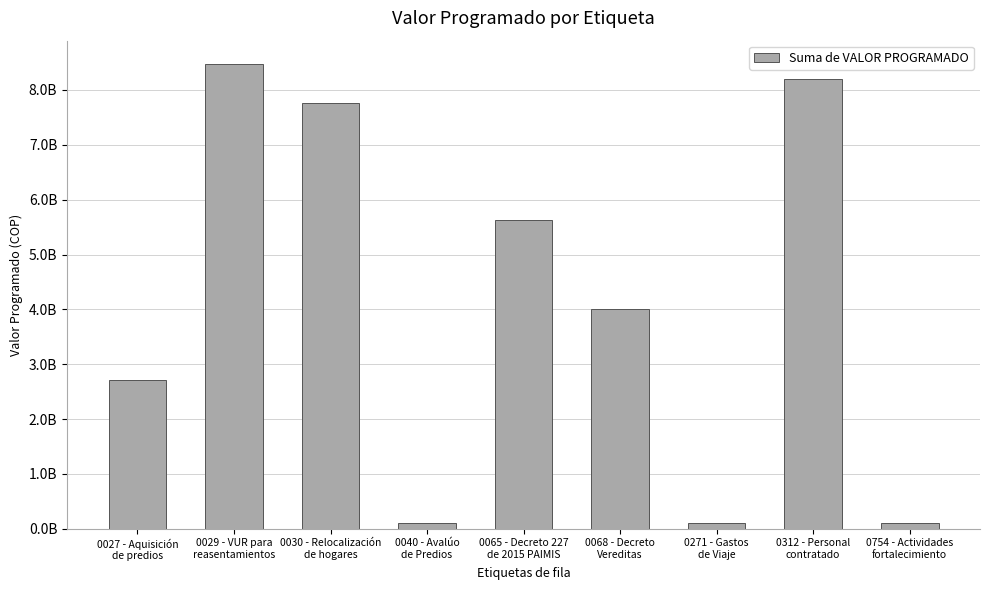

Reading left to right, transcribe all the data shown in this chart.

0027 - Aquisición
de predios=2708856000.0	0029 - VUR para
reasentamientos=8475627000.0	0030 - Relocalización
de hogares=7767455000.0	0040 - Avalúo
de Predios=100008000.0	0065 - Decreto 227
de 2015 PAIMIS=5632752000.0	0068 - Decreto
Vereditas=4000000000.0	0271 - Gastos
de Viaje=100000000.0	0312 - Personal
contratado=8196538000.3	0754 - Actividades
fortalecimiento=98200000.0